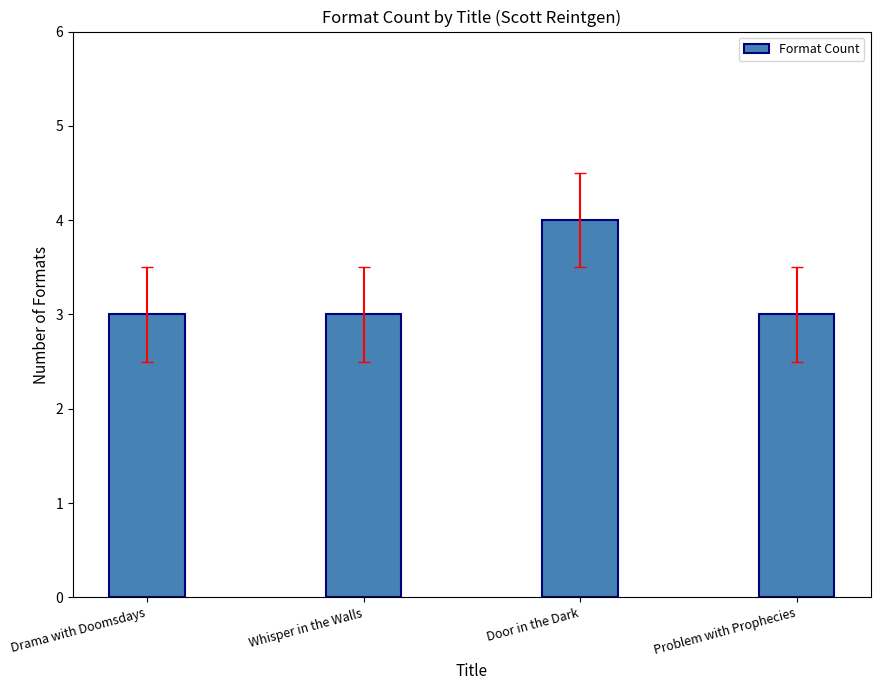

What is the average value?

3